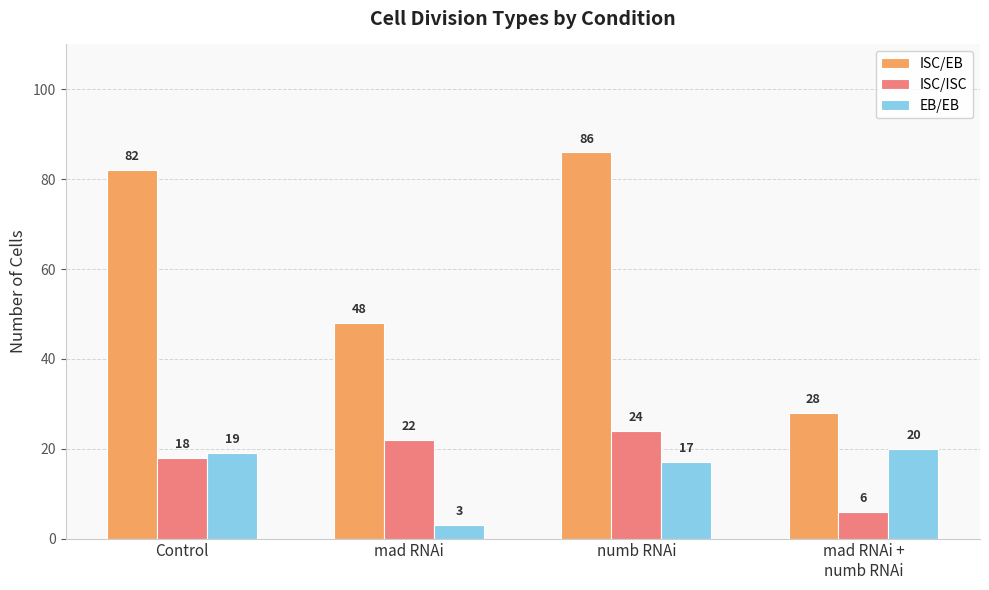

At how many categories does at least one series exceed 59?

2